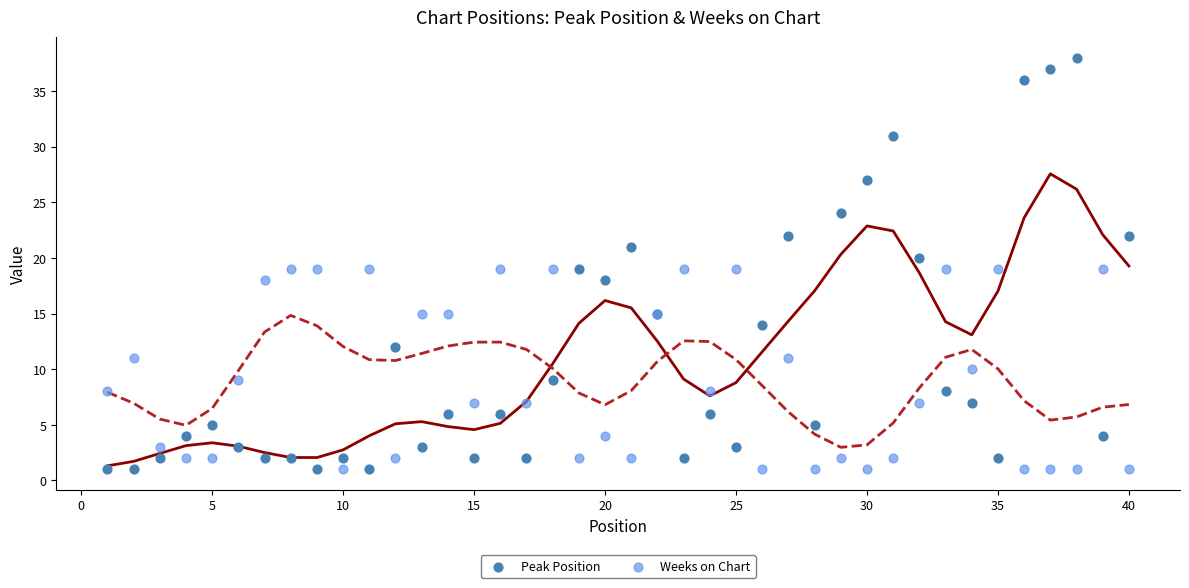

Which series contains the highest Y value?

Peak Position